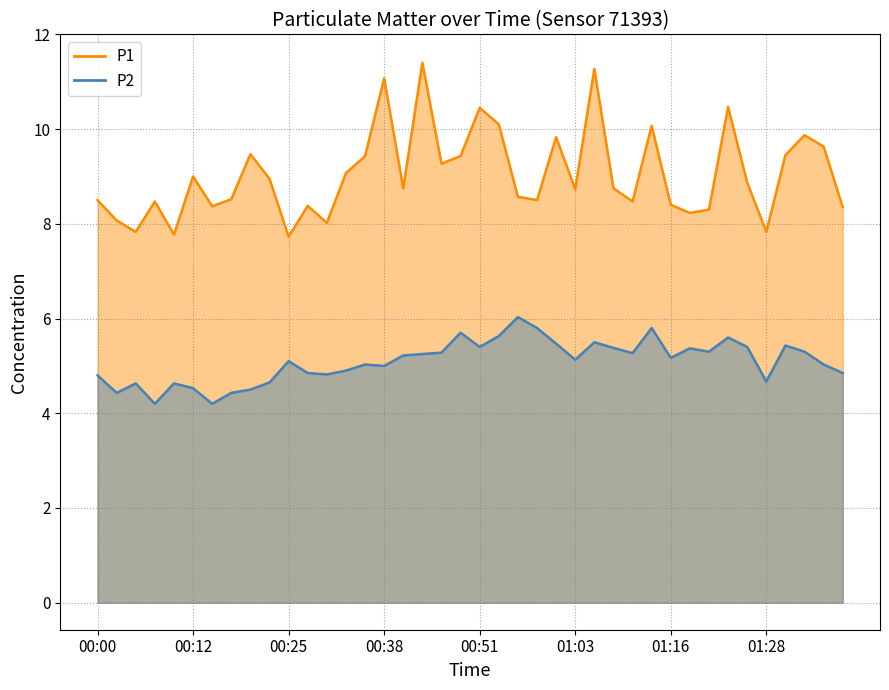

How many data points in P2 are above 5?

24